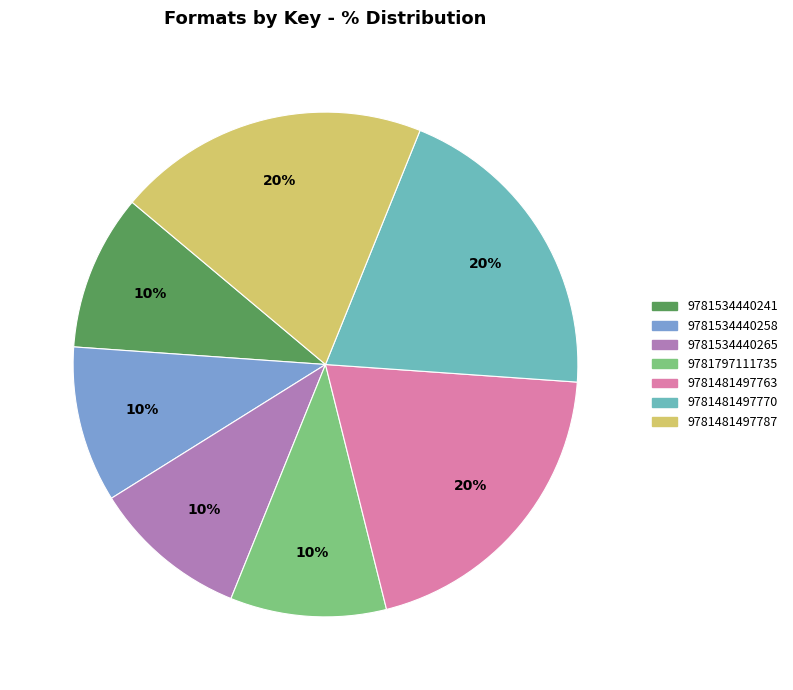

Does 9781534440265 represent more than half of the total?

No